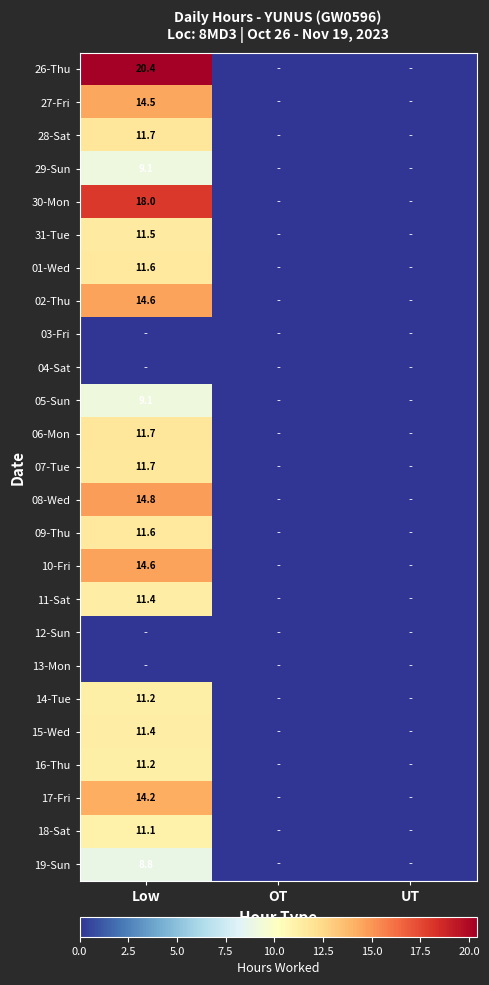

Which category has the highest value across all series?

Low